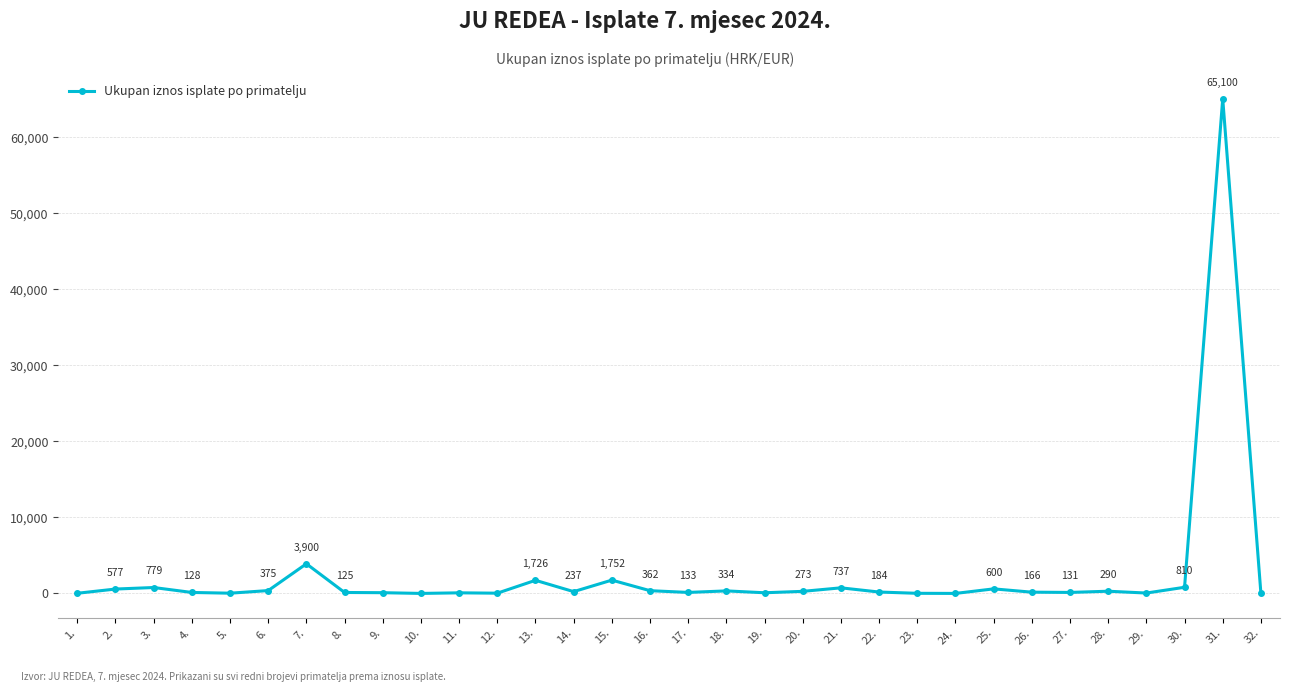

Rank the categories by value from highest to lowest.

31., 7., 15., 13., 30., 3., 21., 25., 2., 6., 16., 18., 28., 20., 14., 22., 26., 17., 27., 4., 8., 9., 19., 11., 29., 12., 5., 1., 23., 32., 24., 10.